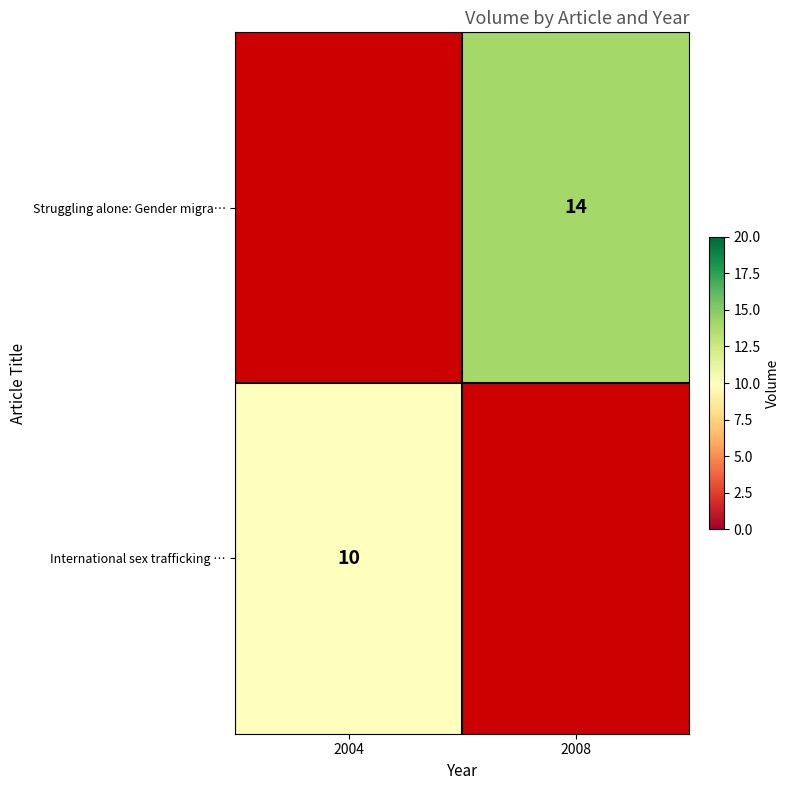

True or false: Struggling alone: Gender migra… has a value of 14 at 2008.

True